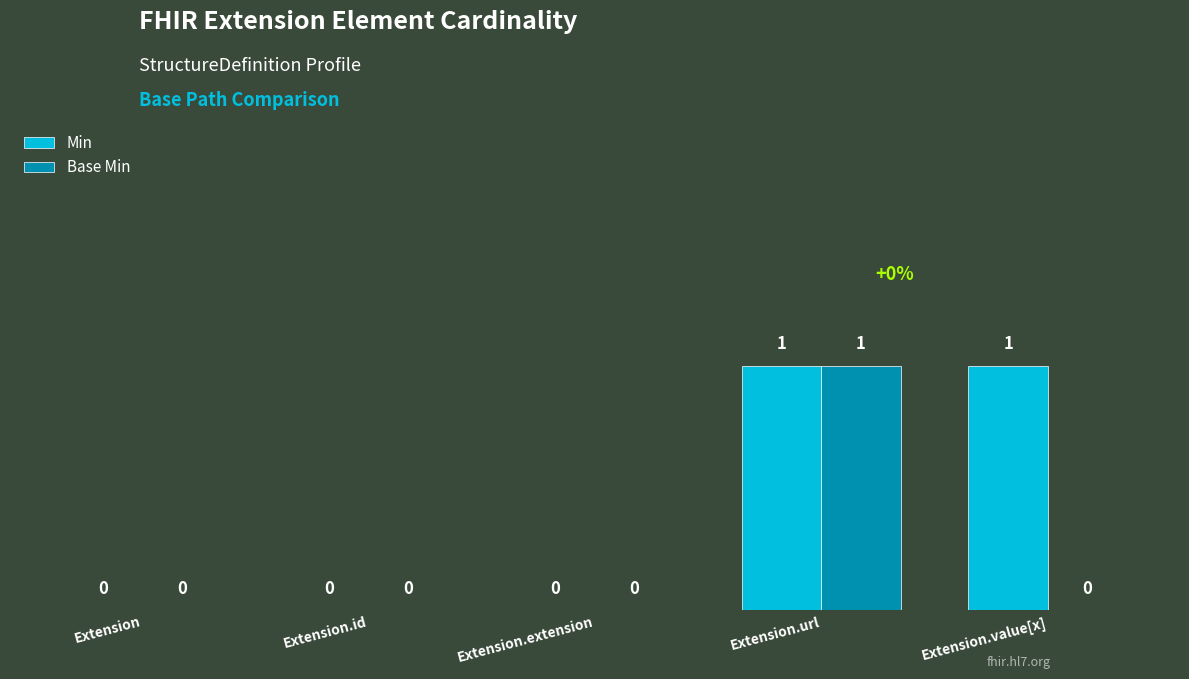

Between Extension and Extension.value[x], which series saw the biggest shift?

Min